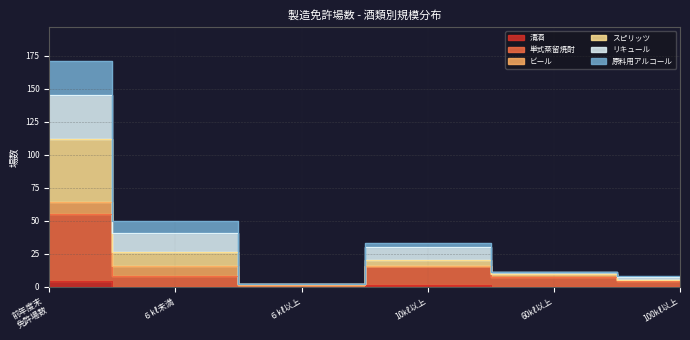

In スピリッツ, how many points are higher than both neighbors (excluding endpoints)?

1